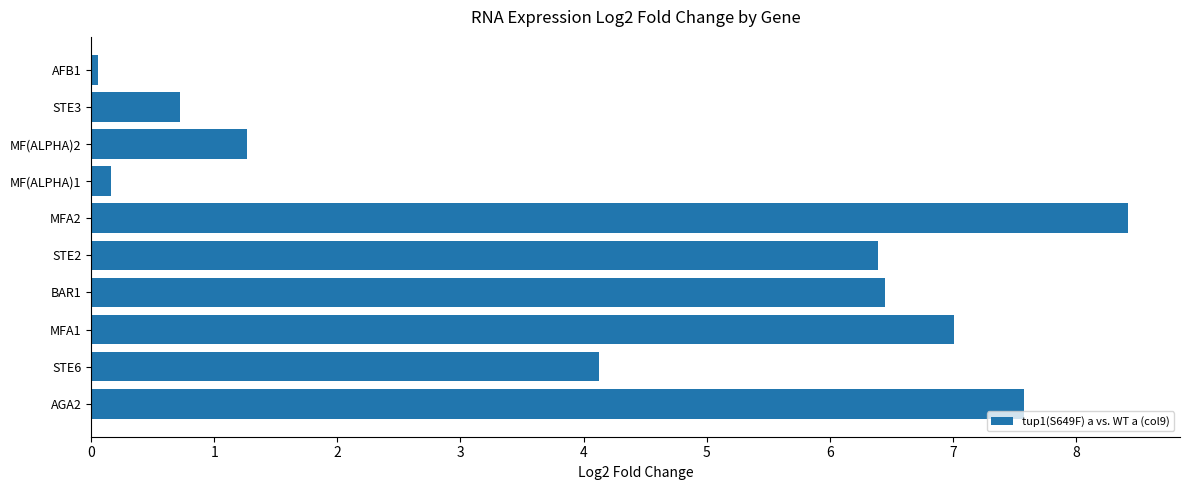

What is the greatest value displayed?

8.4